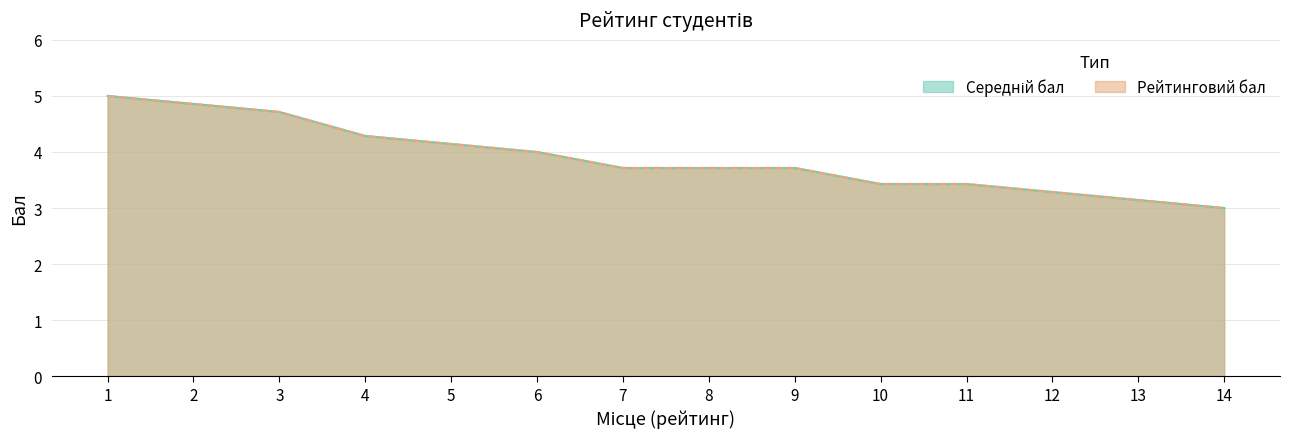

List the series in order of their peak value, lowest first.

Середній бал, Рейтинговий бал